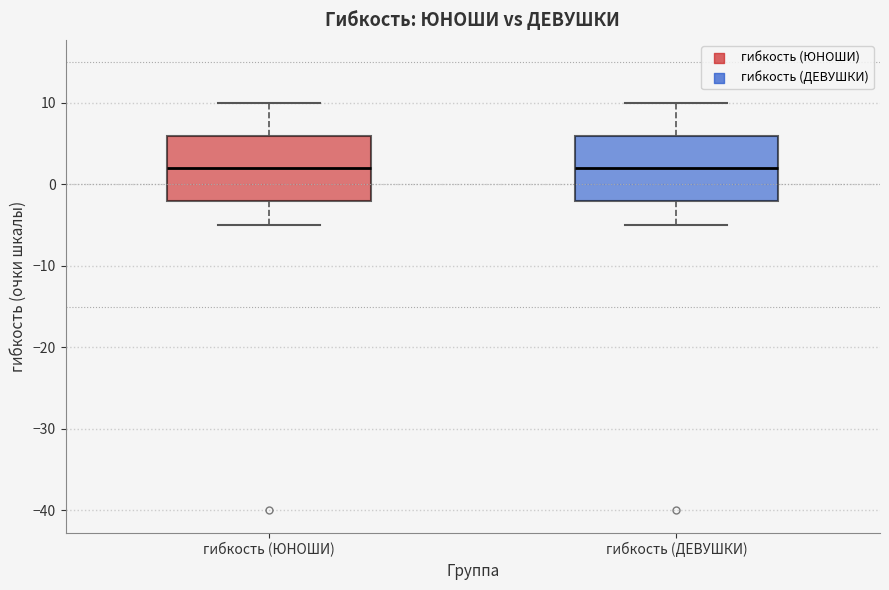

Reading left to right, read every box against the y-axis: the position of its median line, the range the box covers, and the ends of its whiskers. The values are not printed on the chart, so give them approximately, as read against the axis.

гибкость (ЮНОШИ): median 2, box -2 to 6, whiskers -5 to 10
гибкость (ДЕВУШКИ): median 2, box -2 to 6, whiskers -5 to 10